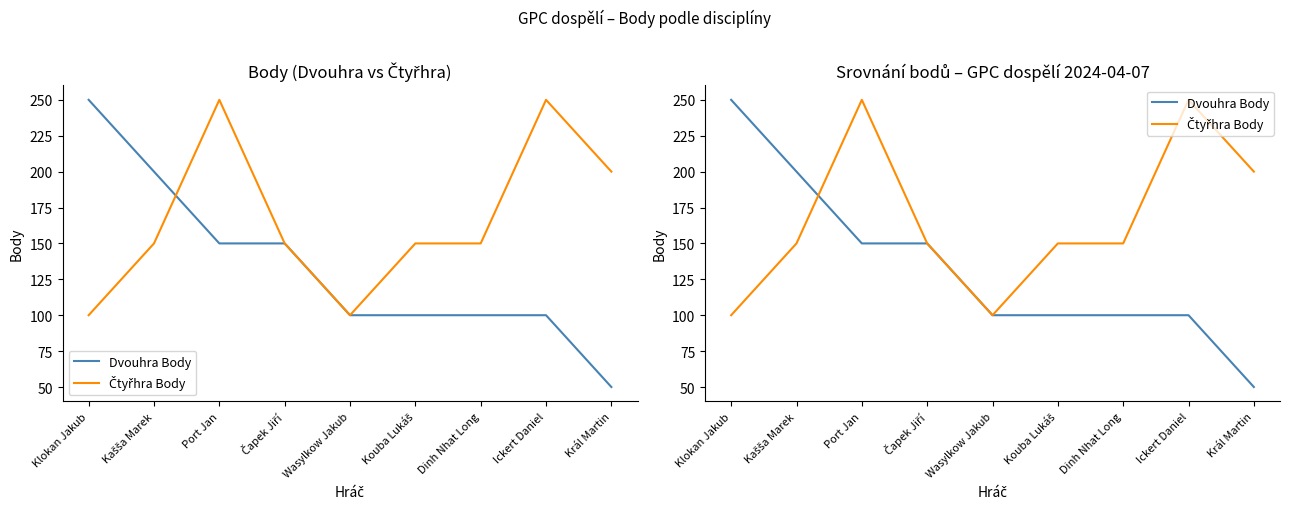

How many lines are shown in the chart?

2